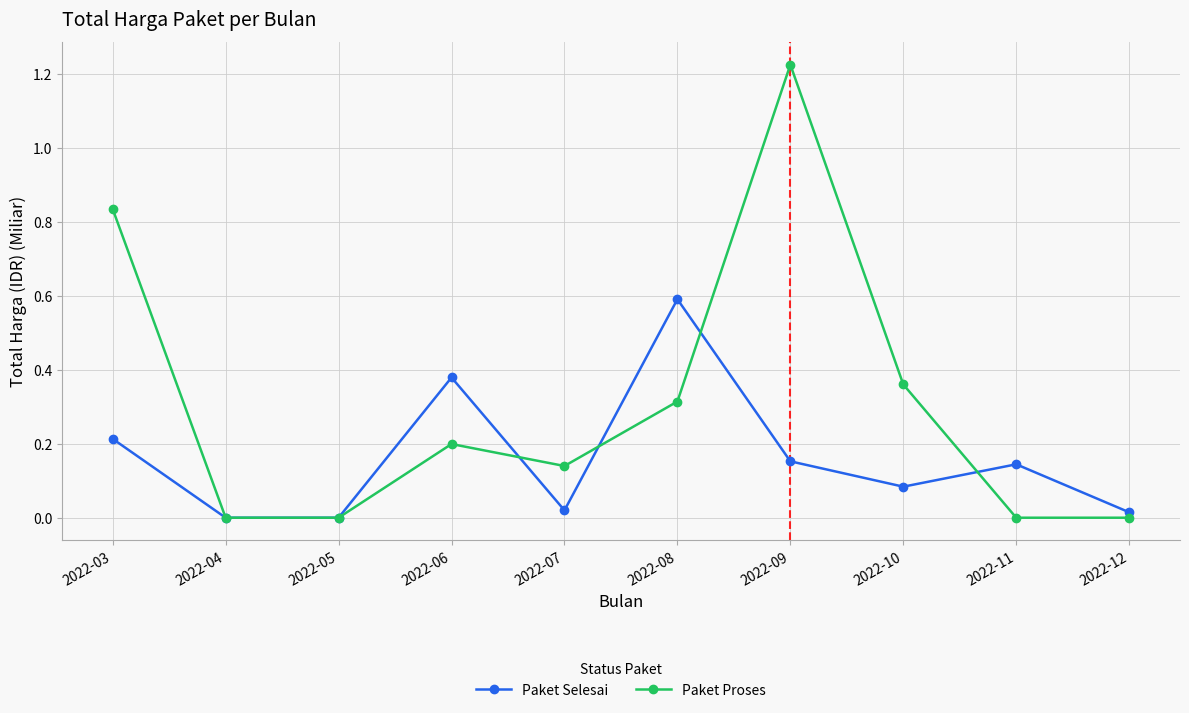

How many lines are shown in the chart?

2